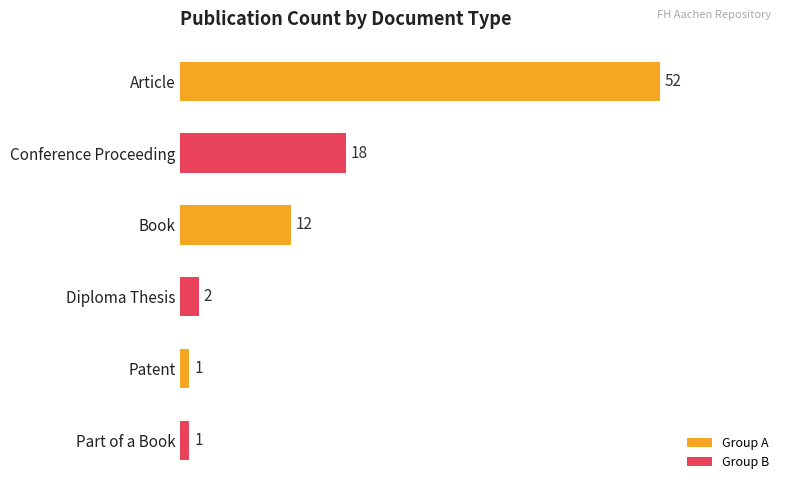

Reading top to bottom, list all the values displayed in this chart.

Article=52	Conference Proceeding=18	Book=12	Diploma Thesis=2	Patent=1	Part of a Book=1